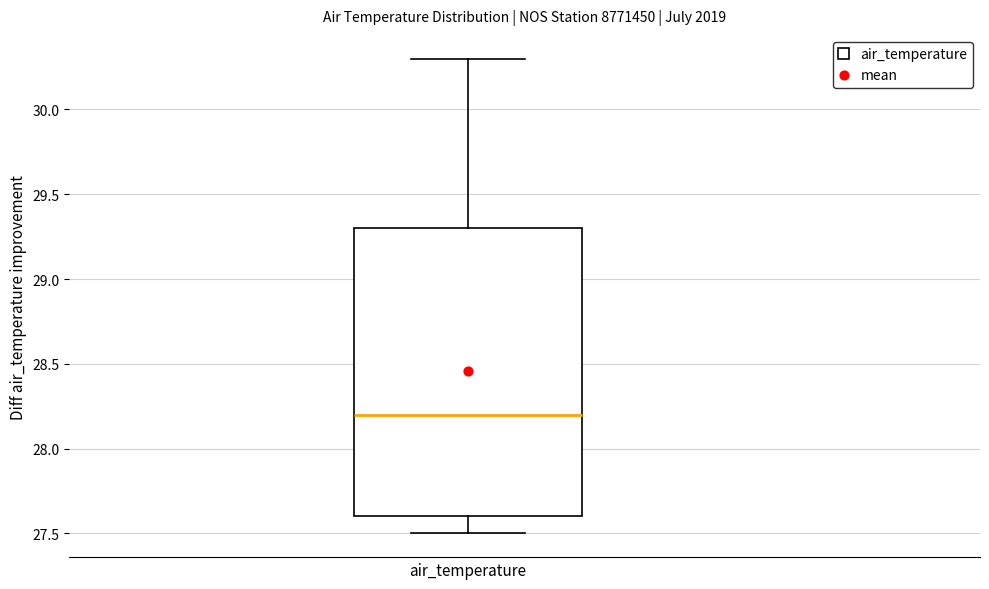

Read this box plot against the y-axis: the position of the median line, the range covered by the box, and the ends of both whiskers. The values are not printed on the chart, so give them approximately, as read against the axis.

median 28.2, box 27.6 to 29.3, whiskers 27.5 to 30.3